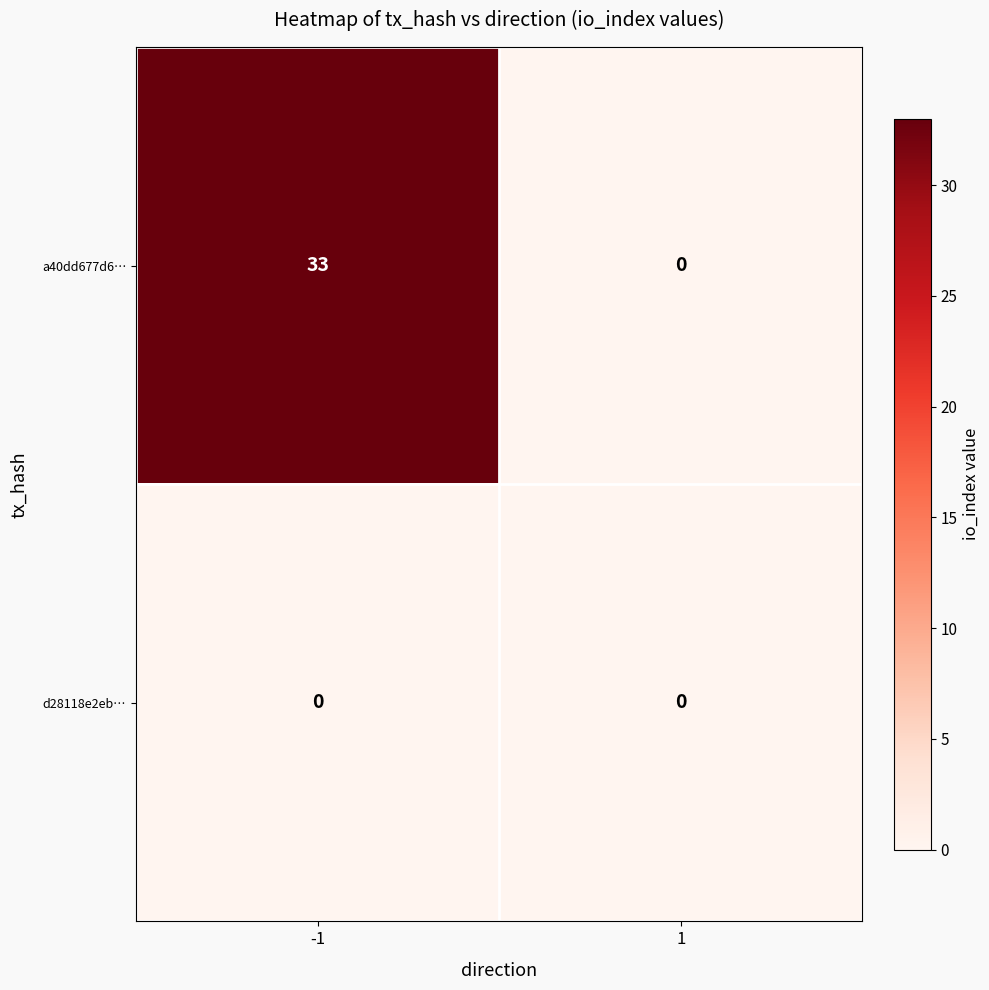

List the series in order of their overall mean, highest first.

a40dd677d6…, d28118e2eb…